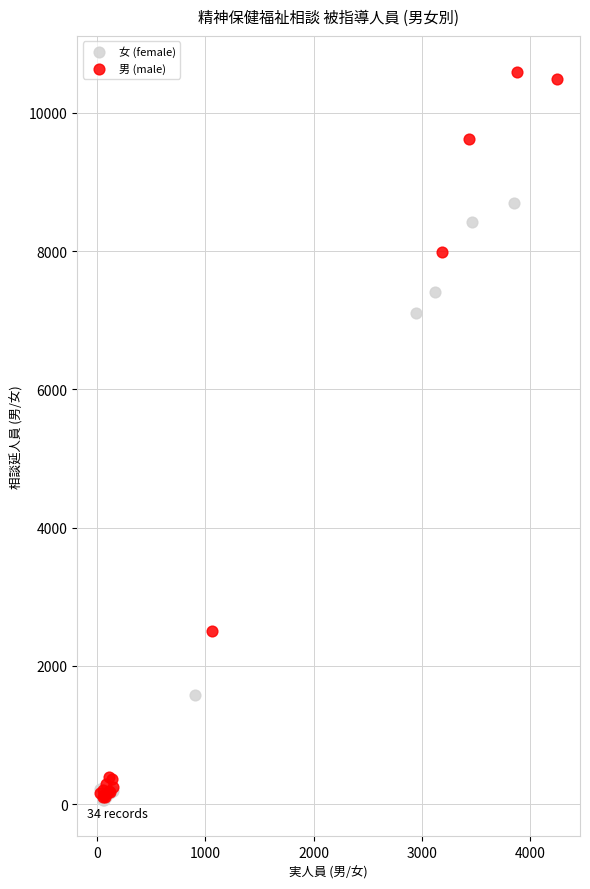

Which series contains the highest Y value?

男 (male)